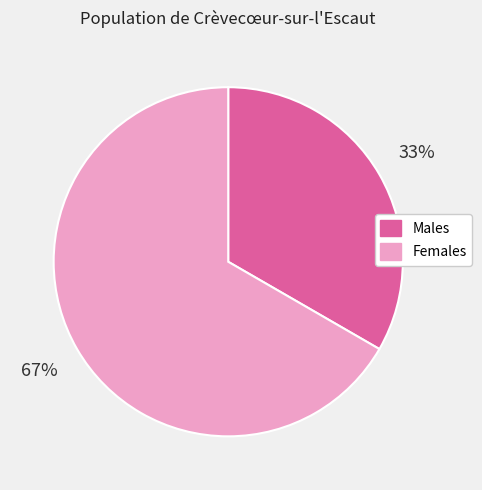

To the nearest percent, what is the combined percentage of Males and Females?

100%